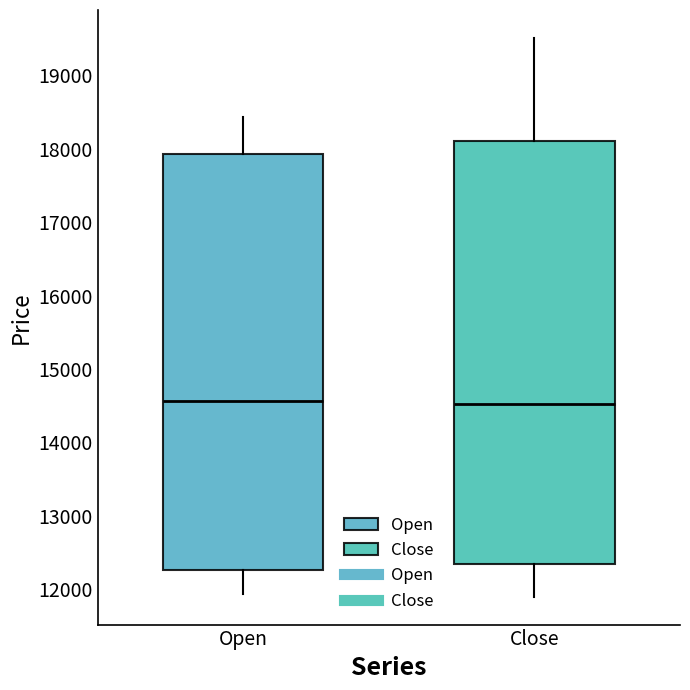

Reading left to right, read every box against the y-axis: the position of its median line, the range the box covers, and the ends of its whiskers. The values are not printed on the chart, so give them approximately, as read against the axis.

Open: median 14600, box 12300 to 17900, whiskers 11900 to 18400
Close: median 14500, box 12300 to 18100, whiskers 11900 to 19500